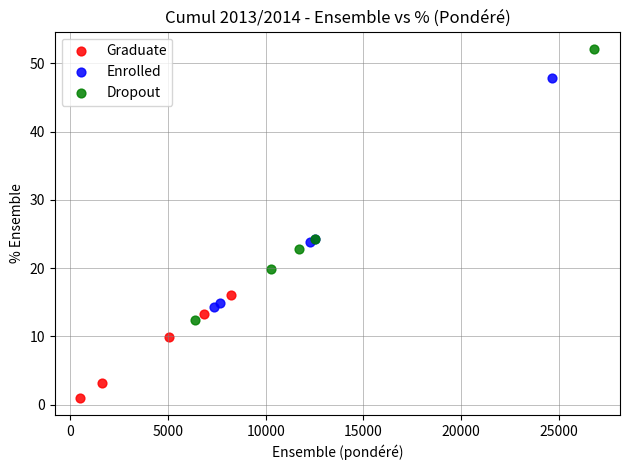

Which series reaches the minimum Y coordinate?

Graduate